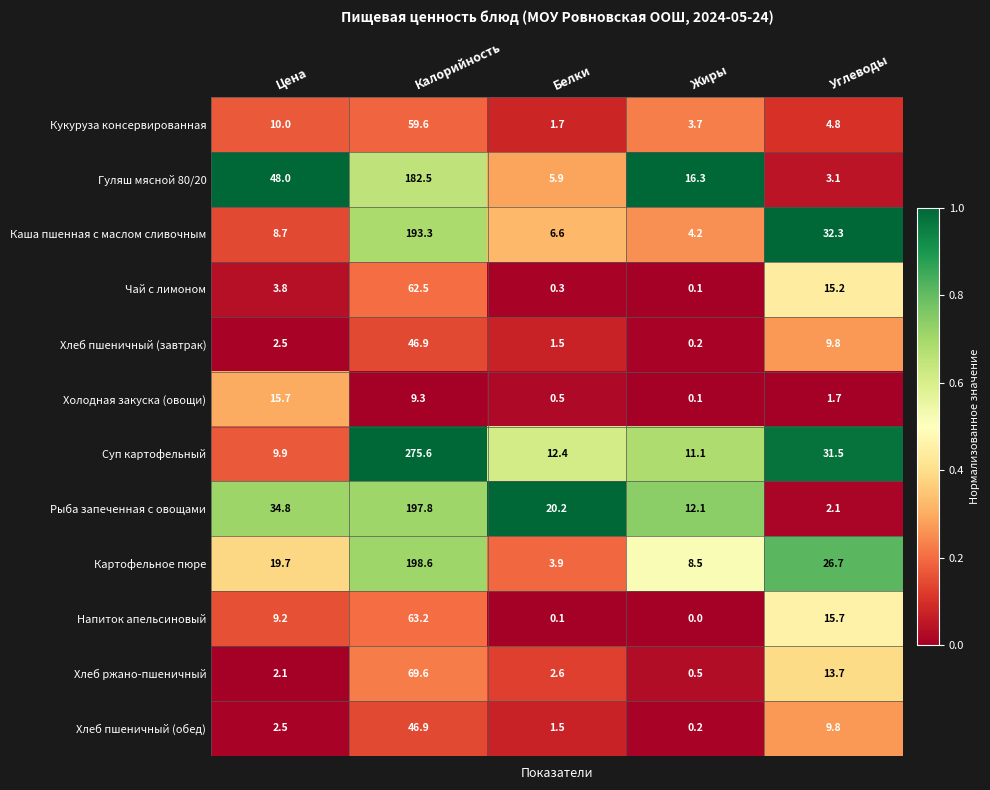

The Кукуруза консервированная series shows 10.0 at Цена. True or false?

True